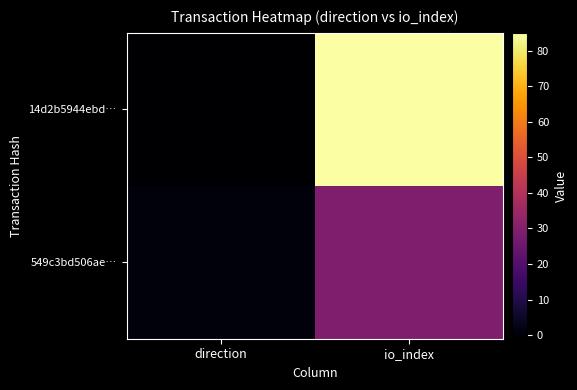

Between direction and io_index, which series saw the biggest shift?

14d2b5944ebd…